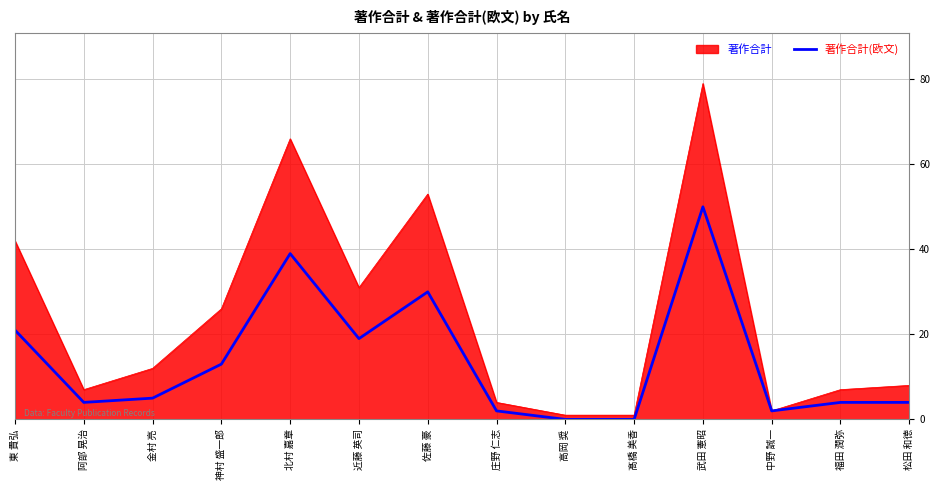

What is the greatest value displayed?

79